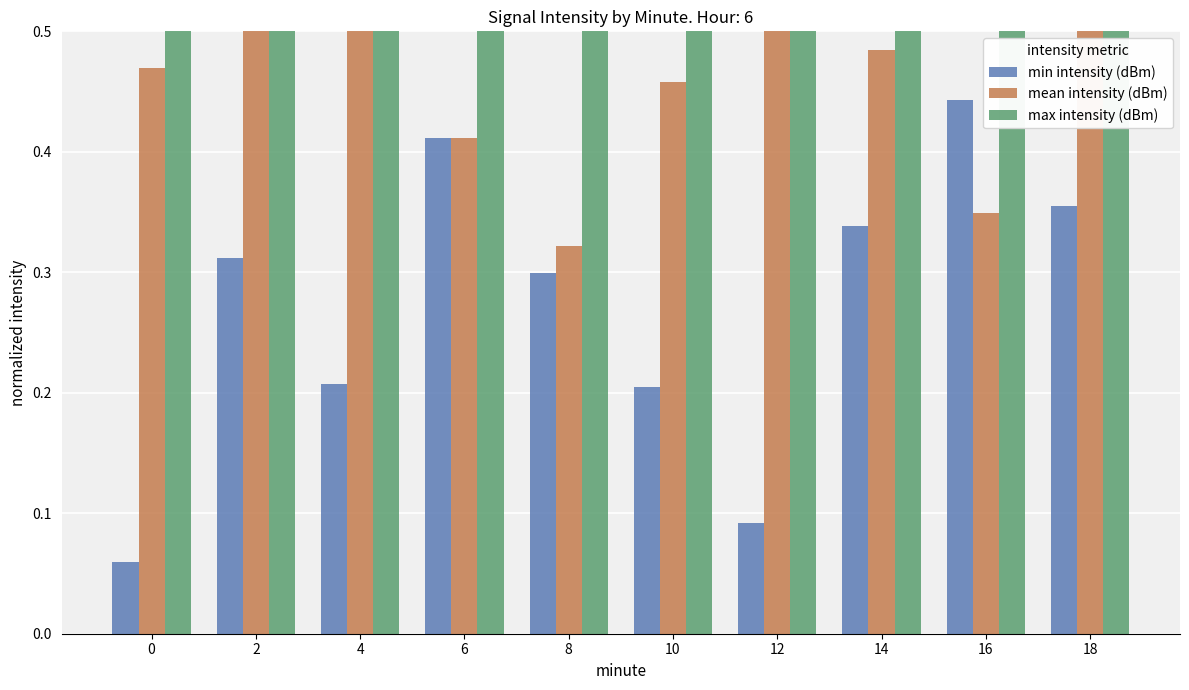

What is the average value of the min intensity (dBm) series?

0.3